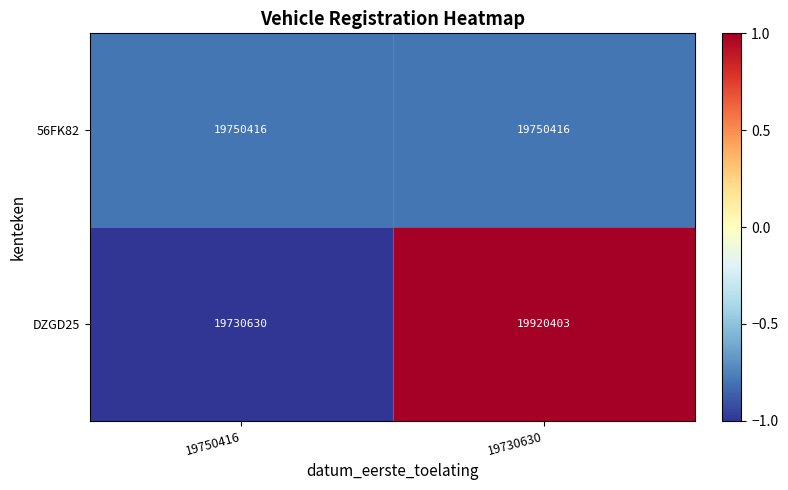

Rank the series by their maximum value, from highest to lowest.

DZGD25, 56FK82